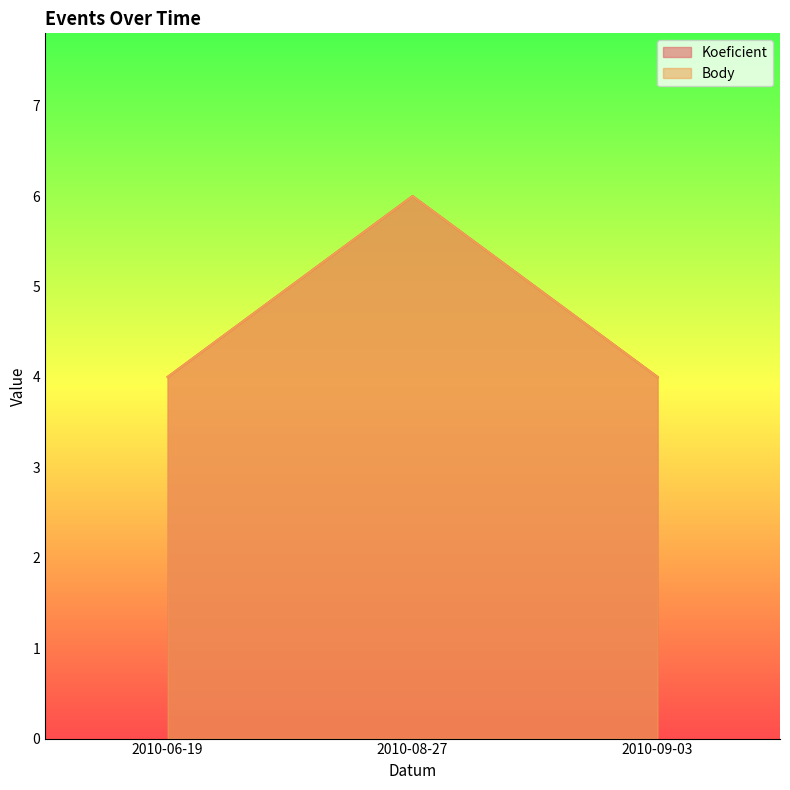

What is the average value of the Koeficient series?

5